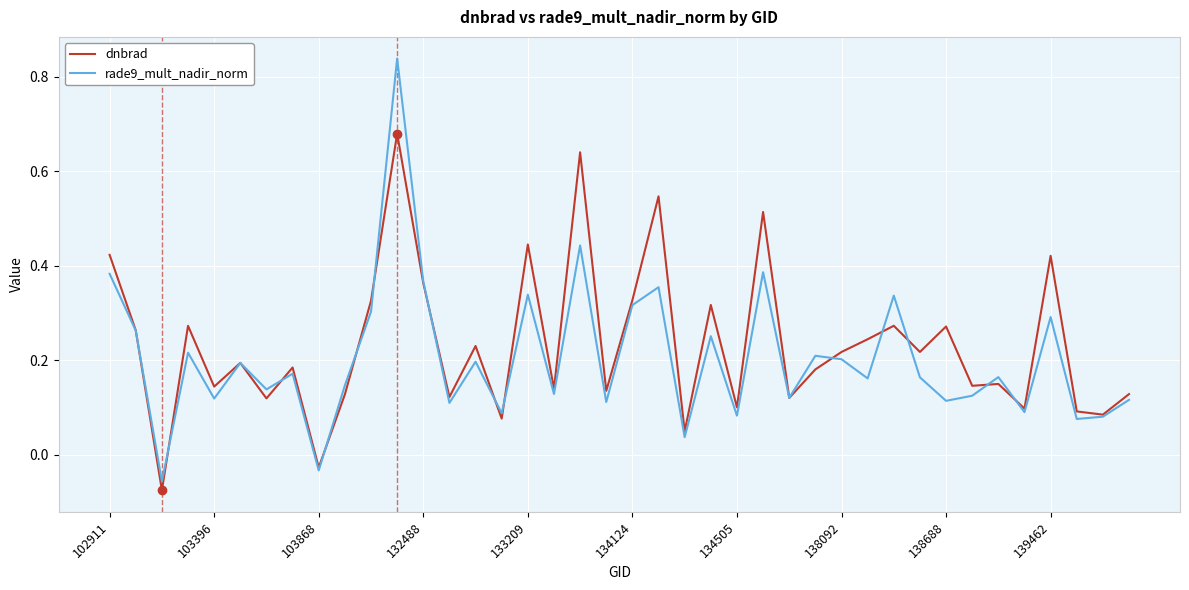

Rank the series by their maximum value, from highest to lowest.

rade9_mult_nadir_norm, dnbrad